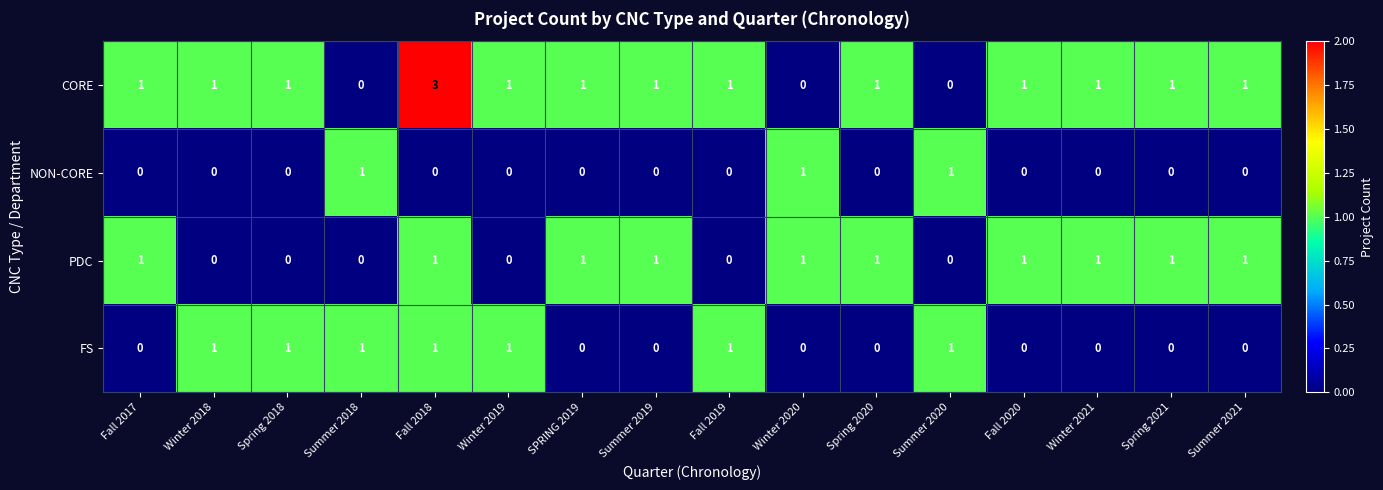

At which category is the sum across all series the highest?

Fall 2018